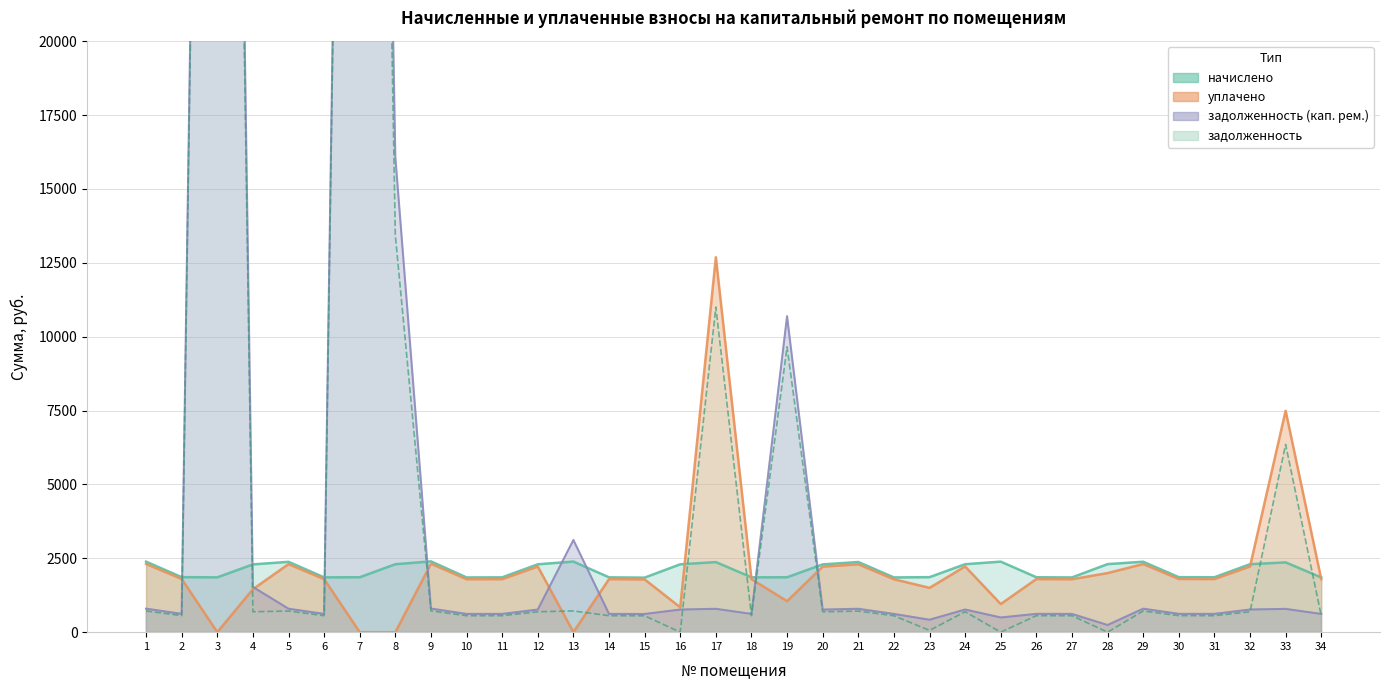

What is the value of the уплачено point at the 9th from the left?

2317.6